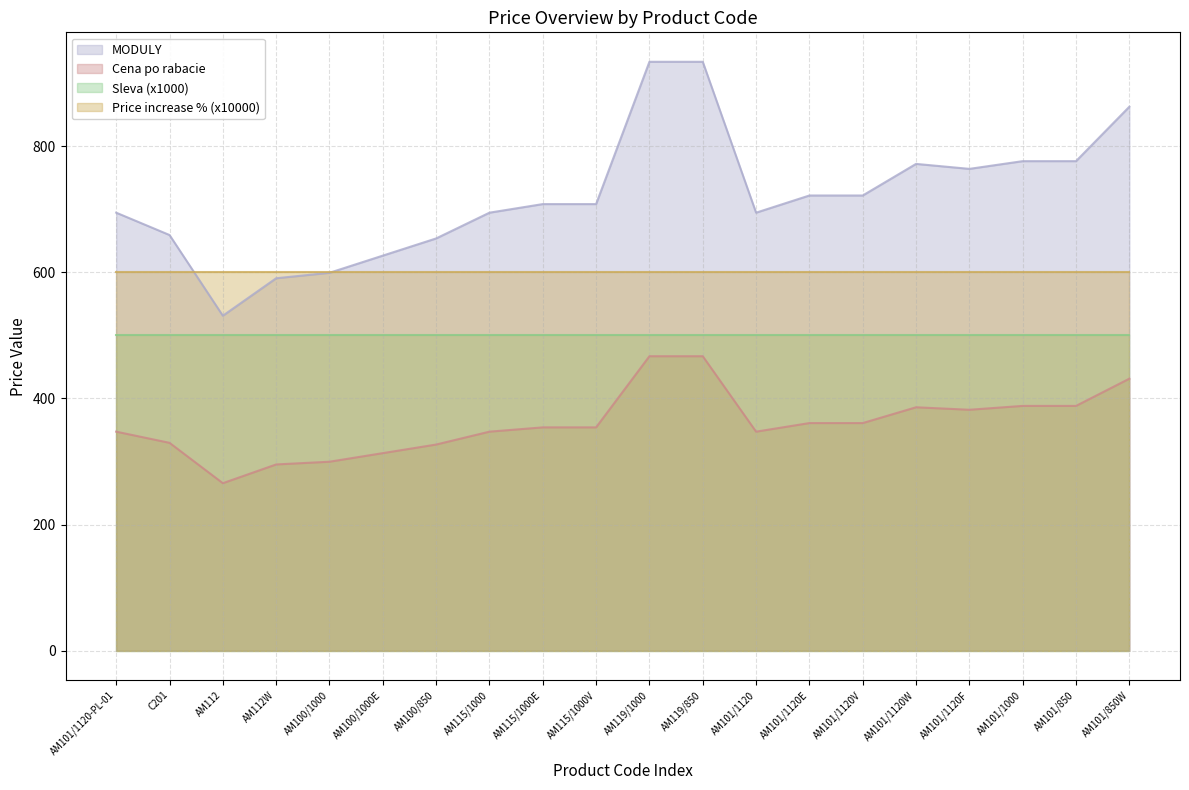

What are all the series names shown in the legend?

MODULY, Cena po rabacie, Sleva (x1000), Price increase % (x10000)